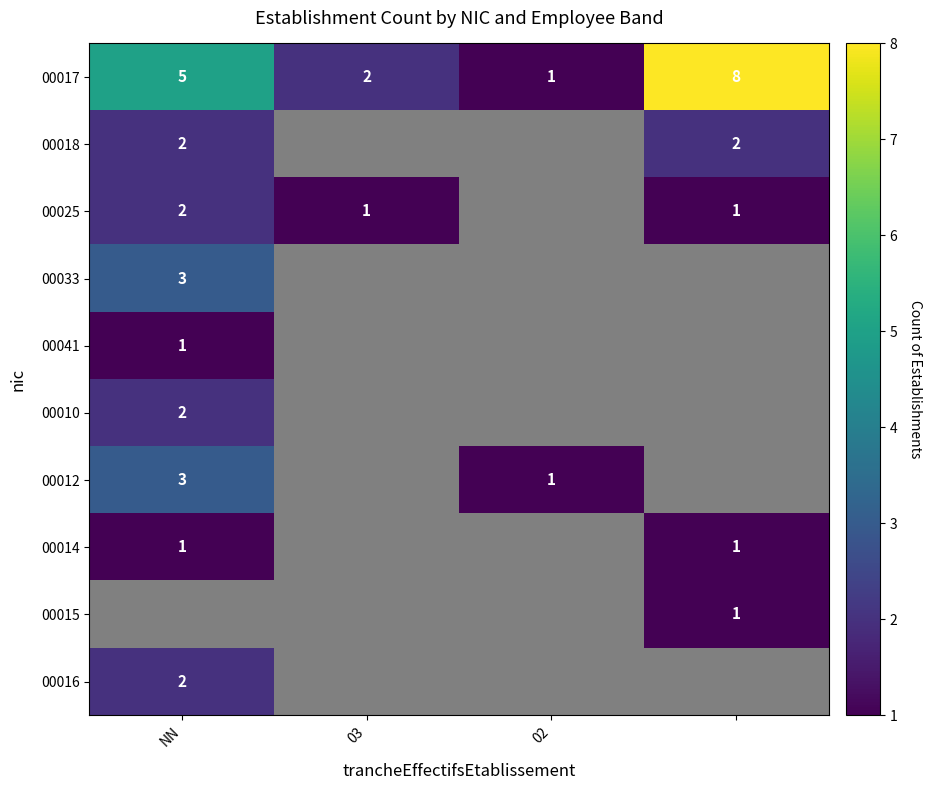

Which category has the lowest value across all series?

02